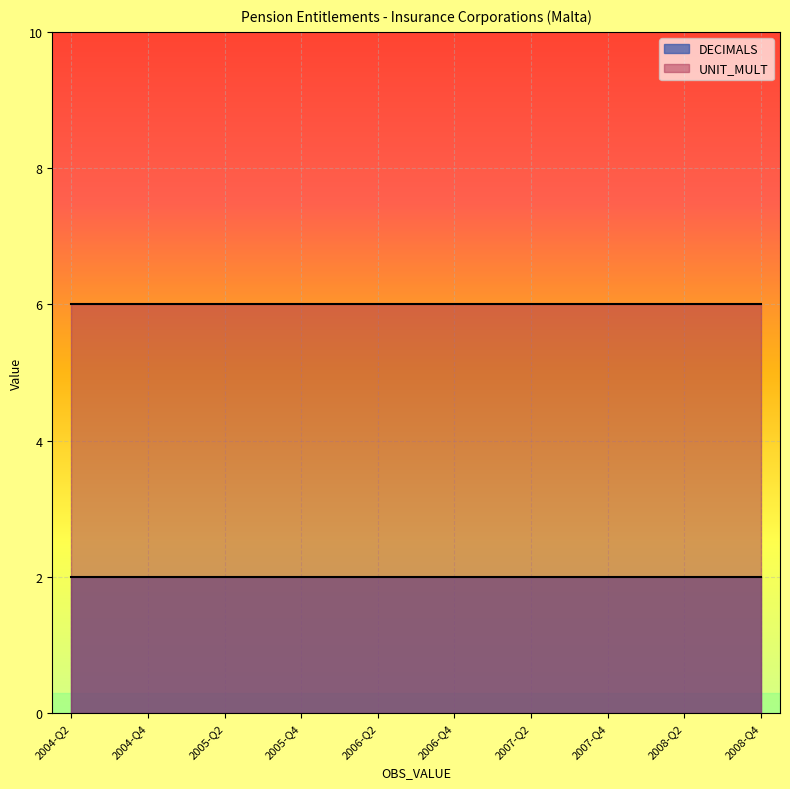

Which series changed the most between 2005-Q4 and 2006-Q2?

DECIMALS